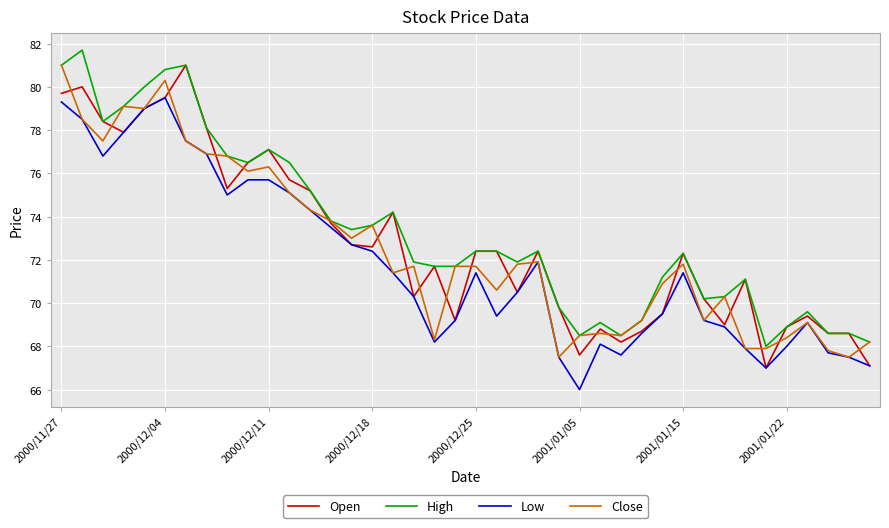

What is the minimum value for Open?

67.0